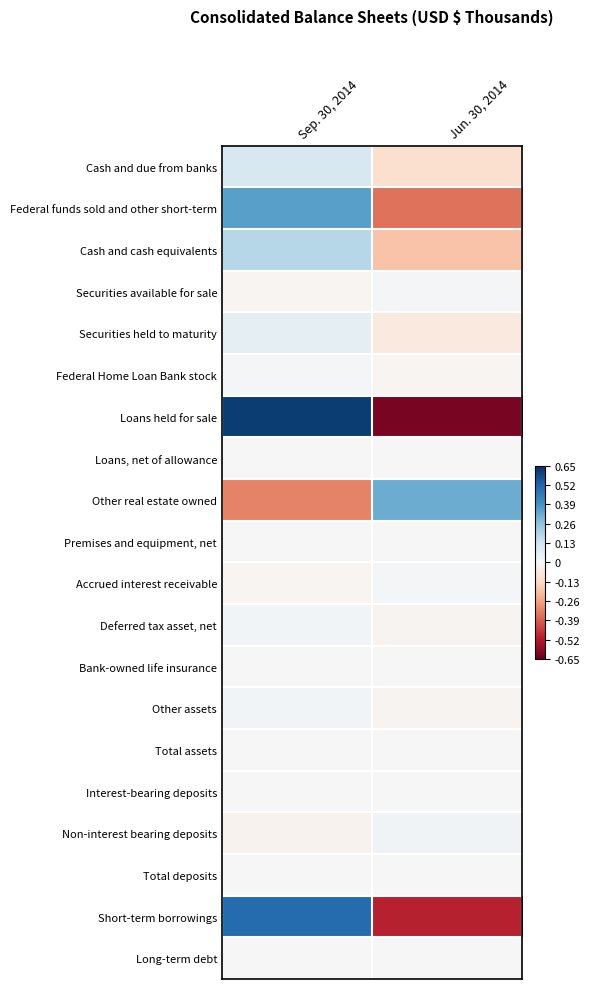

Which series has the widest spread of values?

Loans held for sale